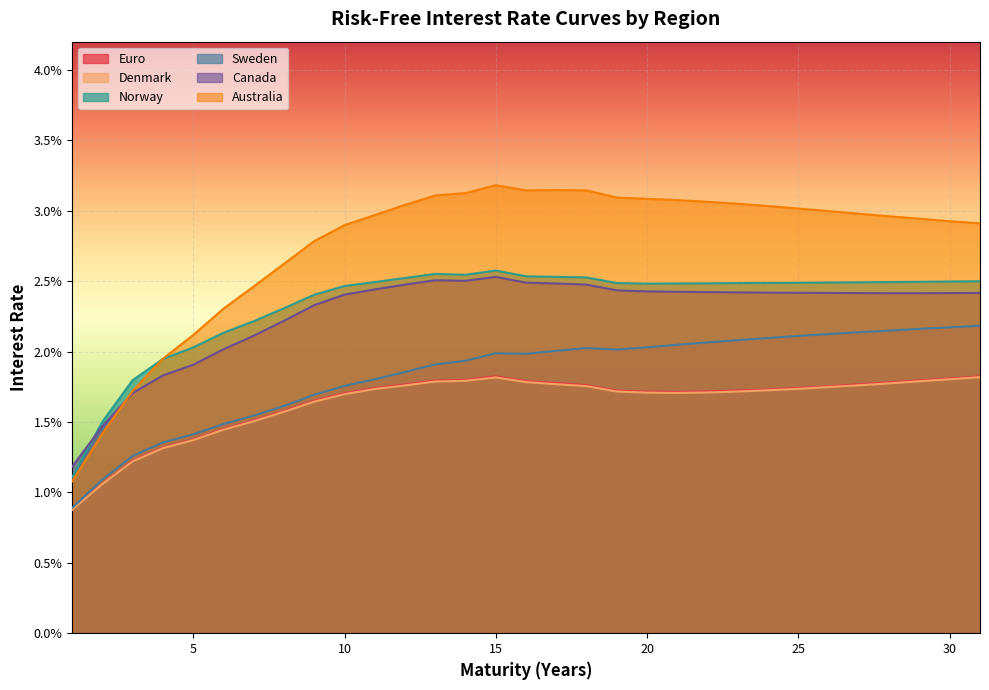

True or false: Denmark and Euro cross at least once.

False